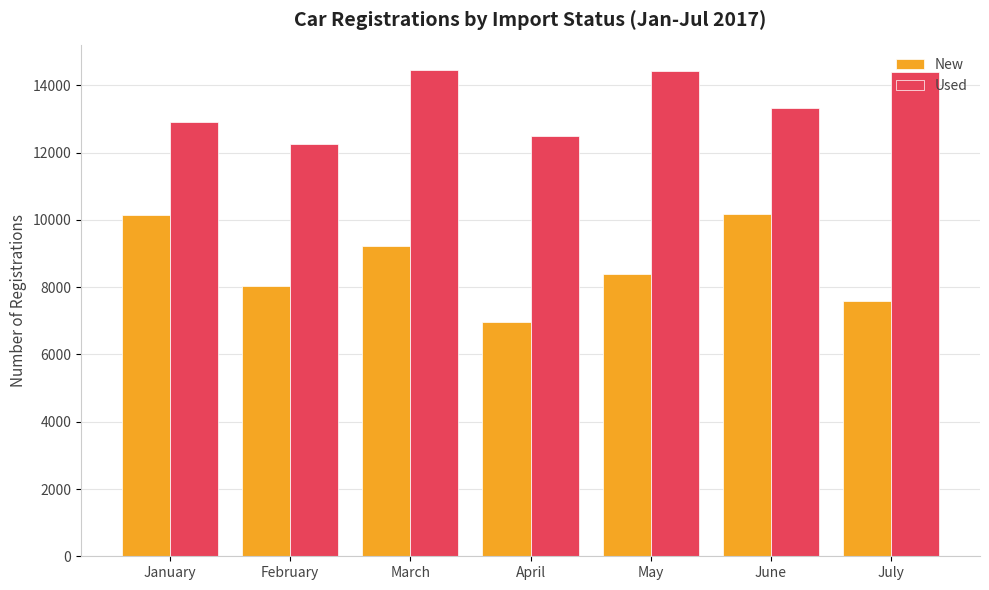

Which series has the largest total across all categories?

Used